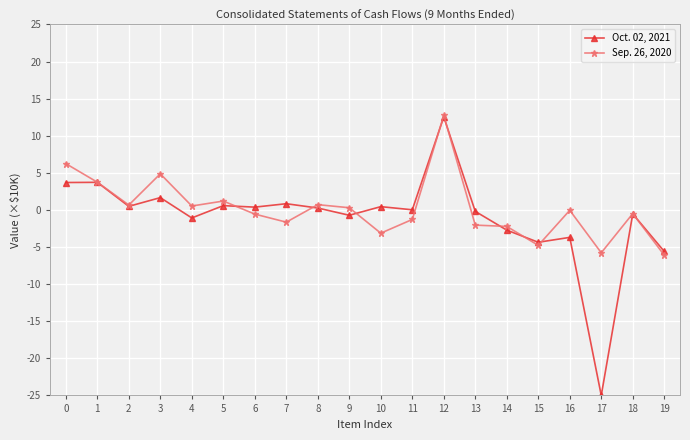

Which series changed the most between 1 and 10?

Sep. 26, 2020